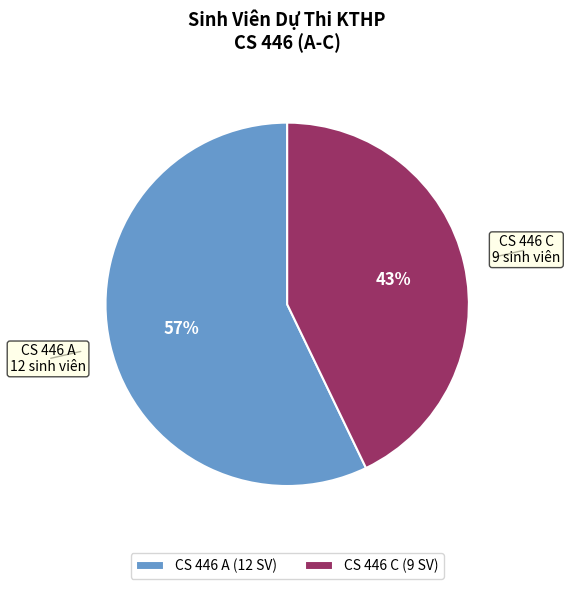

To the nearest percent, what portion does CS 446 C represent?

43%